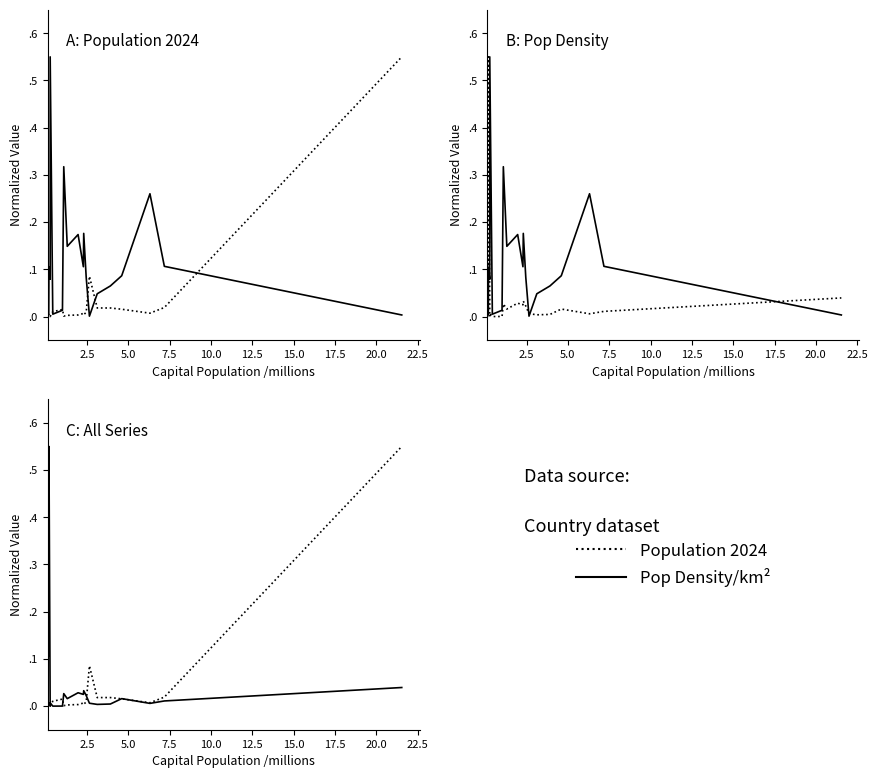

In Population 2024, how many points are higher than both neighbors (excluding endpoints)?

5